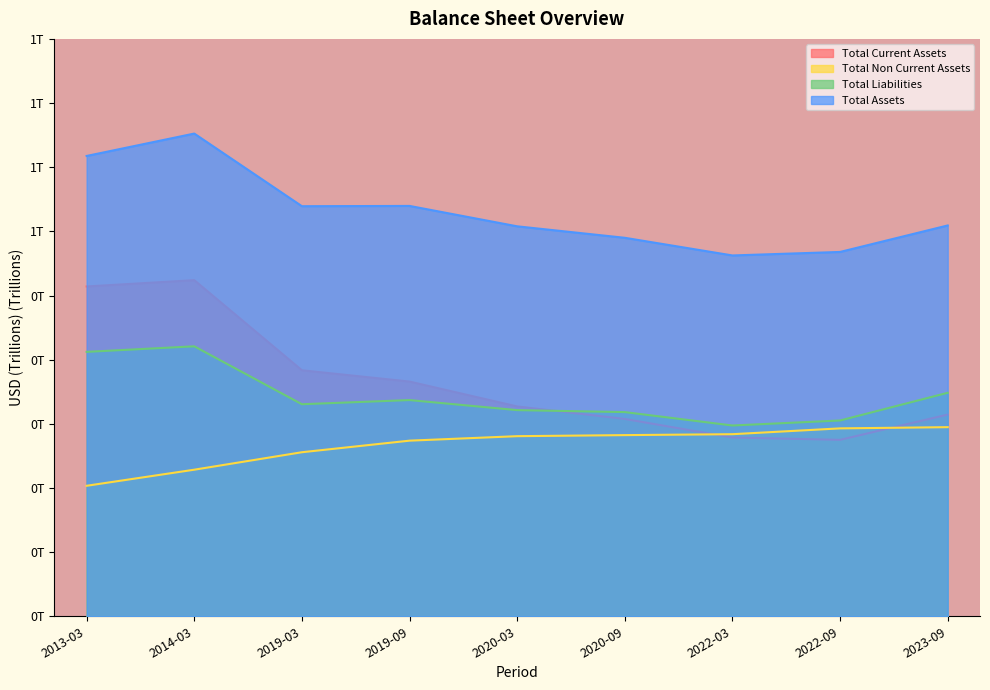

Is the value of Total Non Current Assets at 2022-09 greater than the value of Total Liabilities at 2020-09?

No